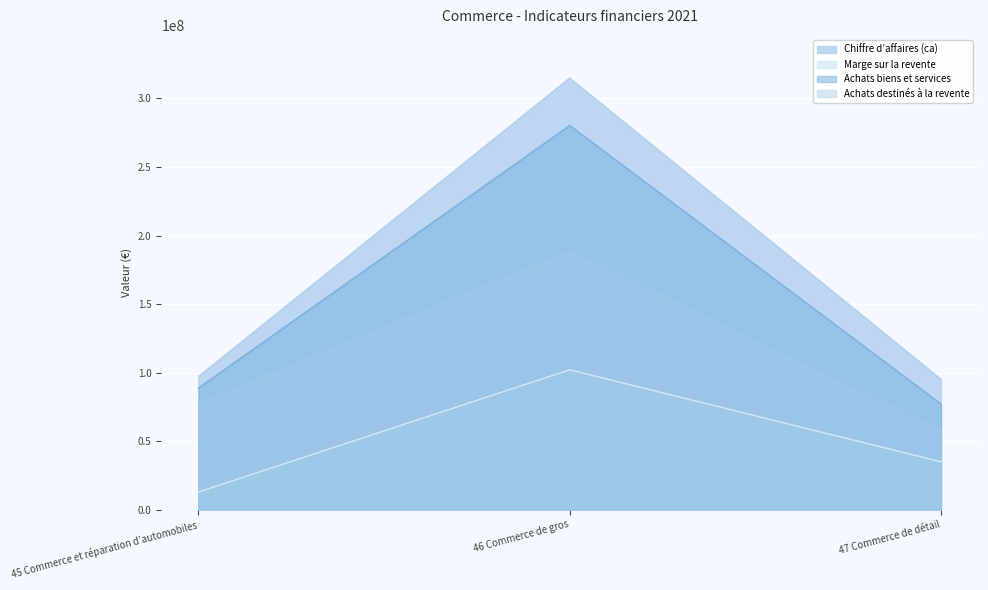

The value of Chiffre d’affaires (ca) at 45 Commerce et réparation d’automobiles is 134387915. True or false?

False